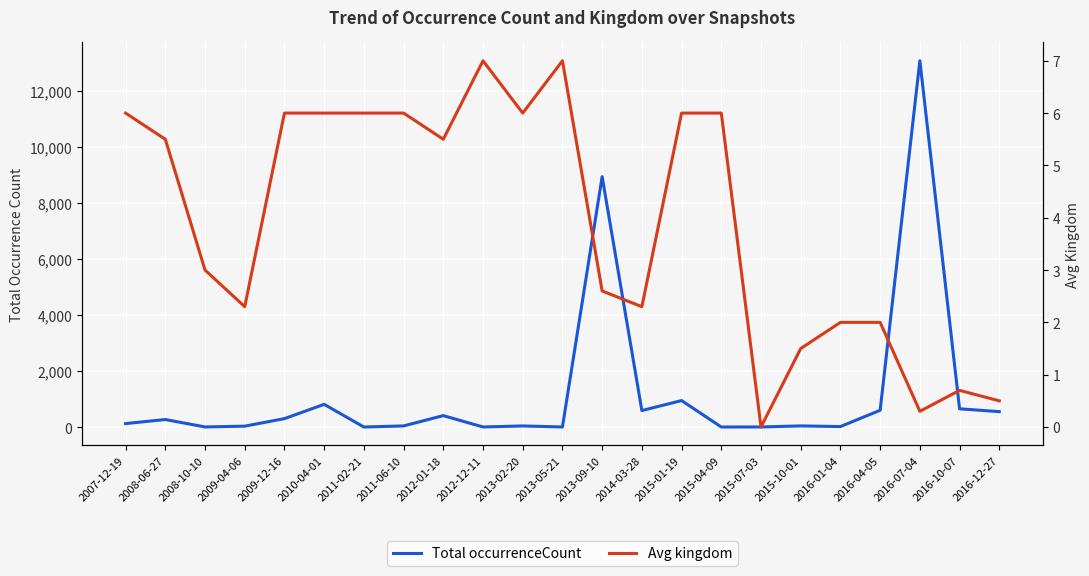

Between 2012-12-11 and 2015-04-09, which is larger?

2012-12-11